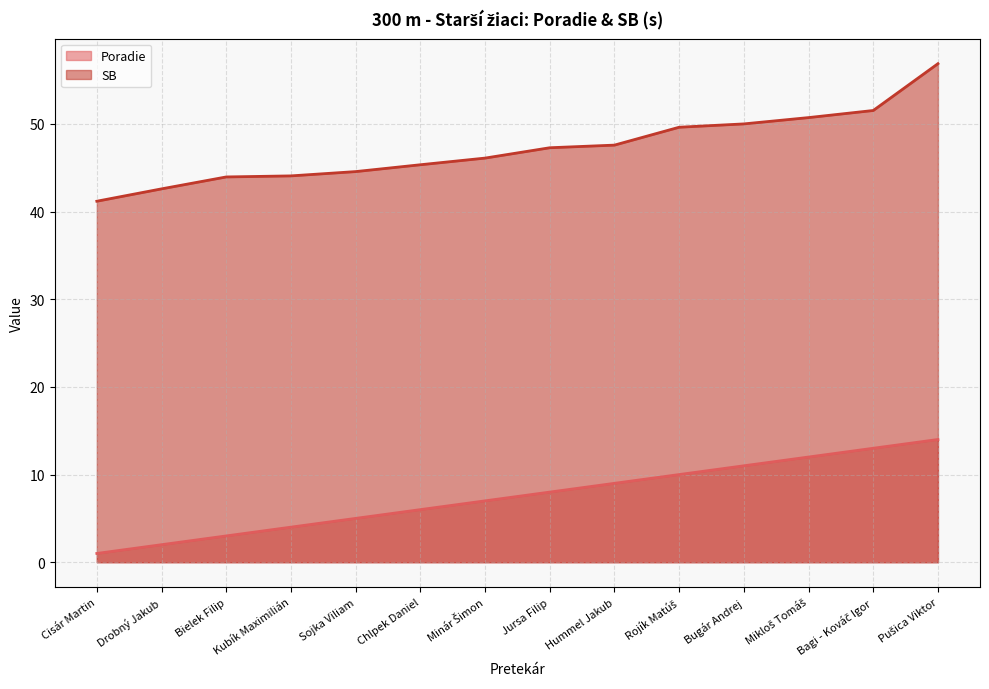

What is the label of the 1st point from the right?

Pušica Viktor